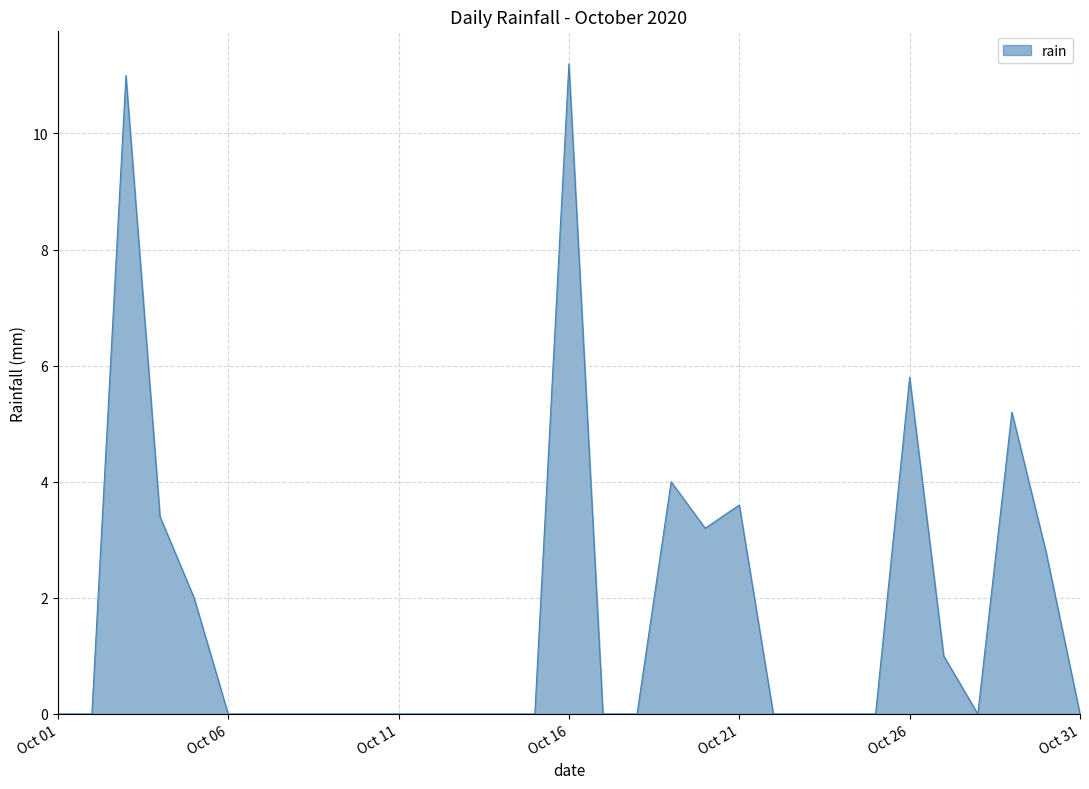

What is the difference between the maximum and minimum values?

11.2